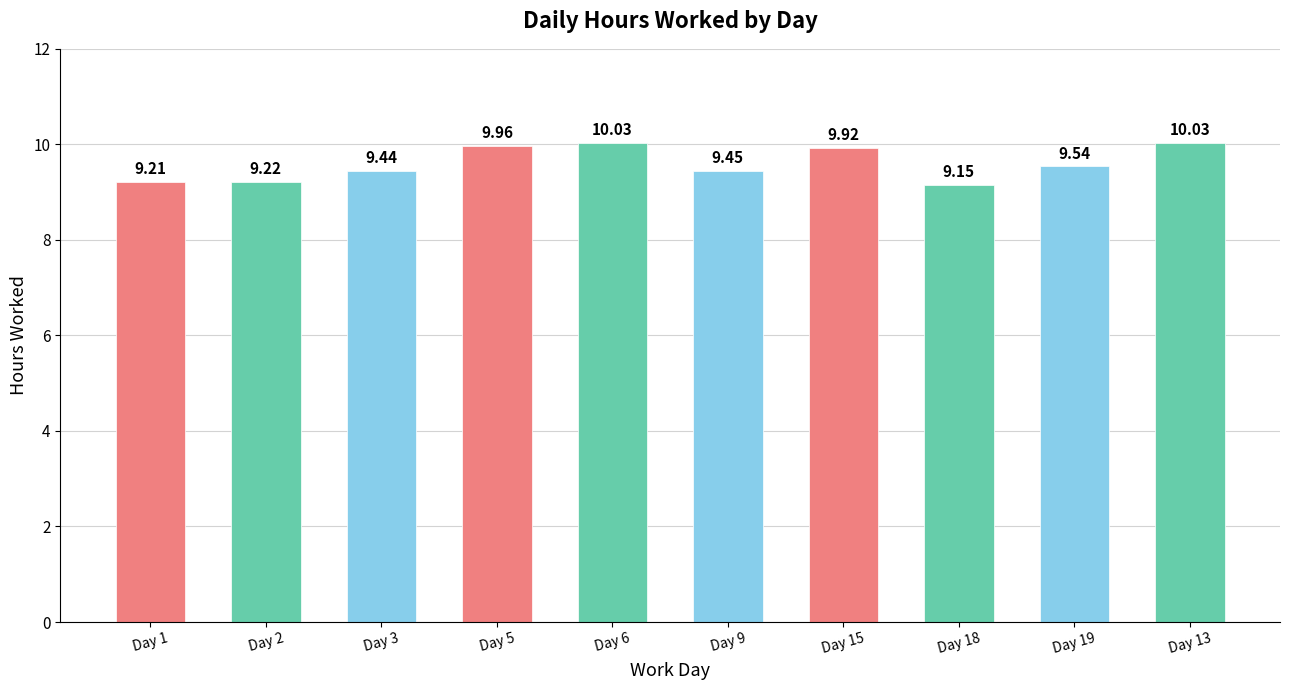

What is the change in value from Day 1 to Day 13?

+0.8